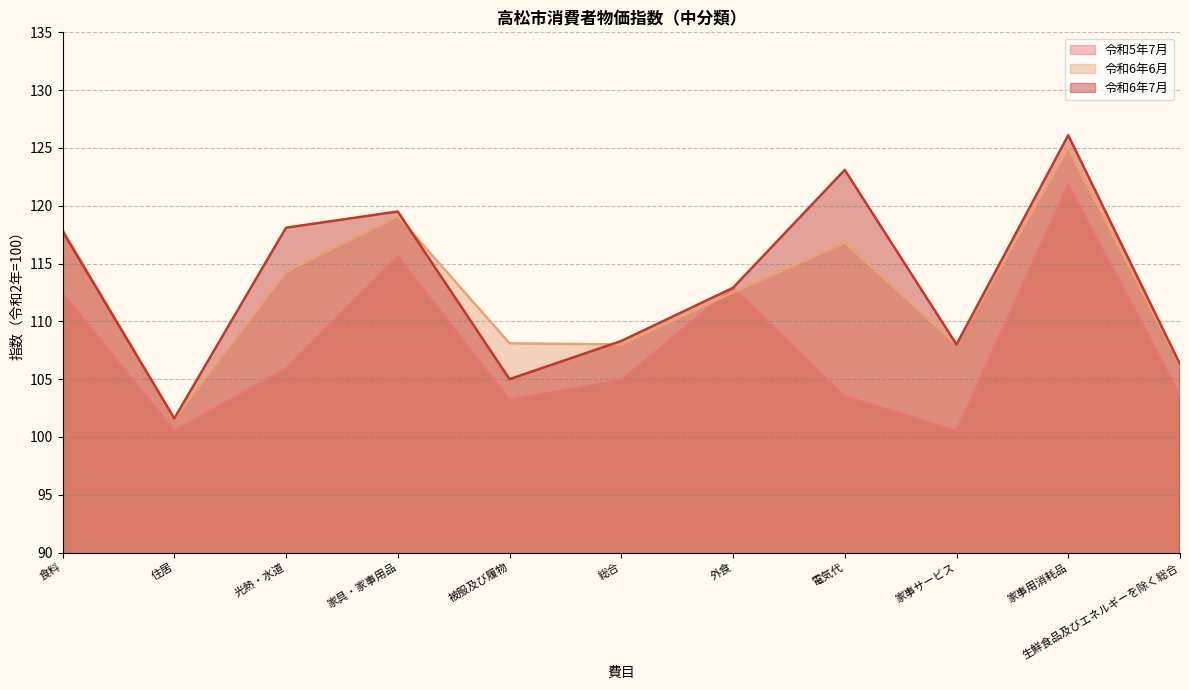

True or false: 令和6年7月 and 令和5年7月 intersect in this chart.

False